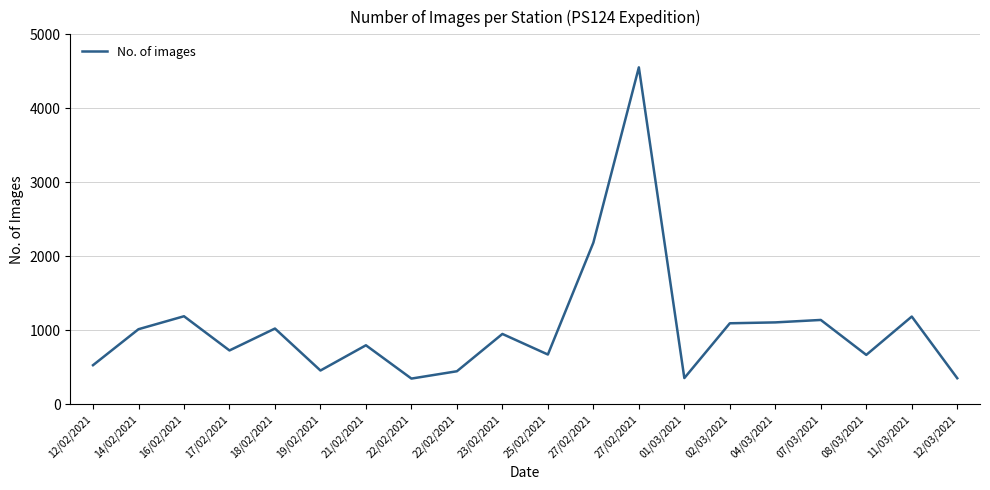

Reading left to right, transcribe all the data shown in this chart.

12/02/2021=531	14/02/2021=1017	16/02/2021=1192	17/02/2021=730	18/02/2021=1026	19/02/2021=459	21/02/2021=800	22/02/2021=350	22/02/2021=449	23/02/2021=953	25/02/2021=675	27/02/2021=2186	27/02/2021=4554	01/03/2021=357	02/03/2021=1097	04/03/2021=1109	07/03/2021=1142	08/03/2021=670	11/03/2021=1188	12/03/2021=355